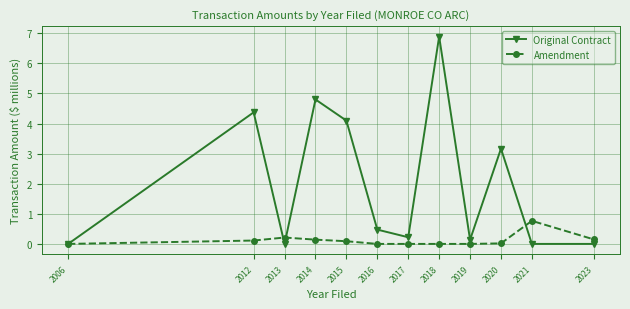

True or false: Original Contract has a value of -3.1 at 2023.

False